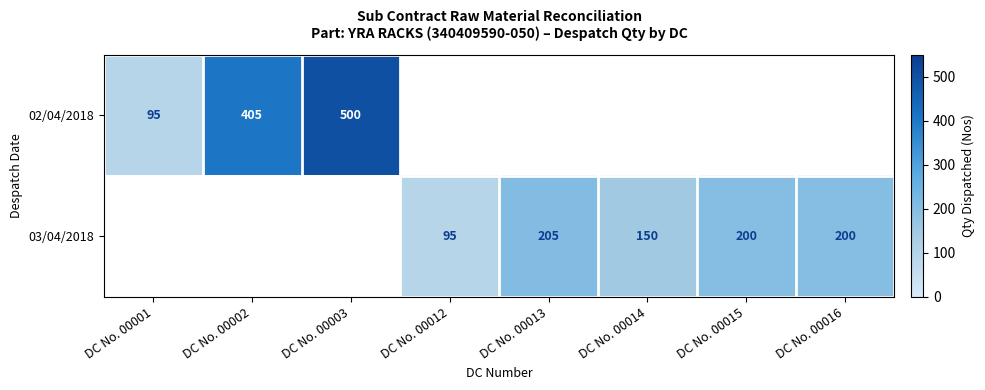

True or false: 03/04/2018 has a value of 95 at DC No. 00012.

True